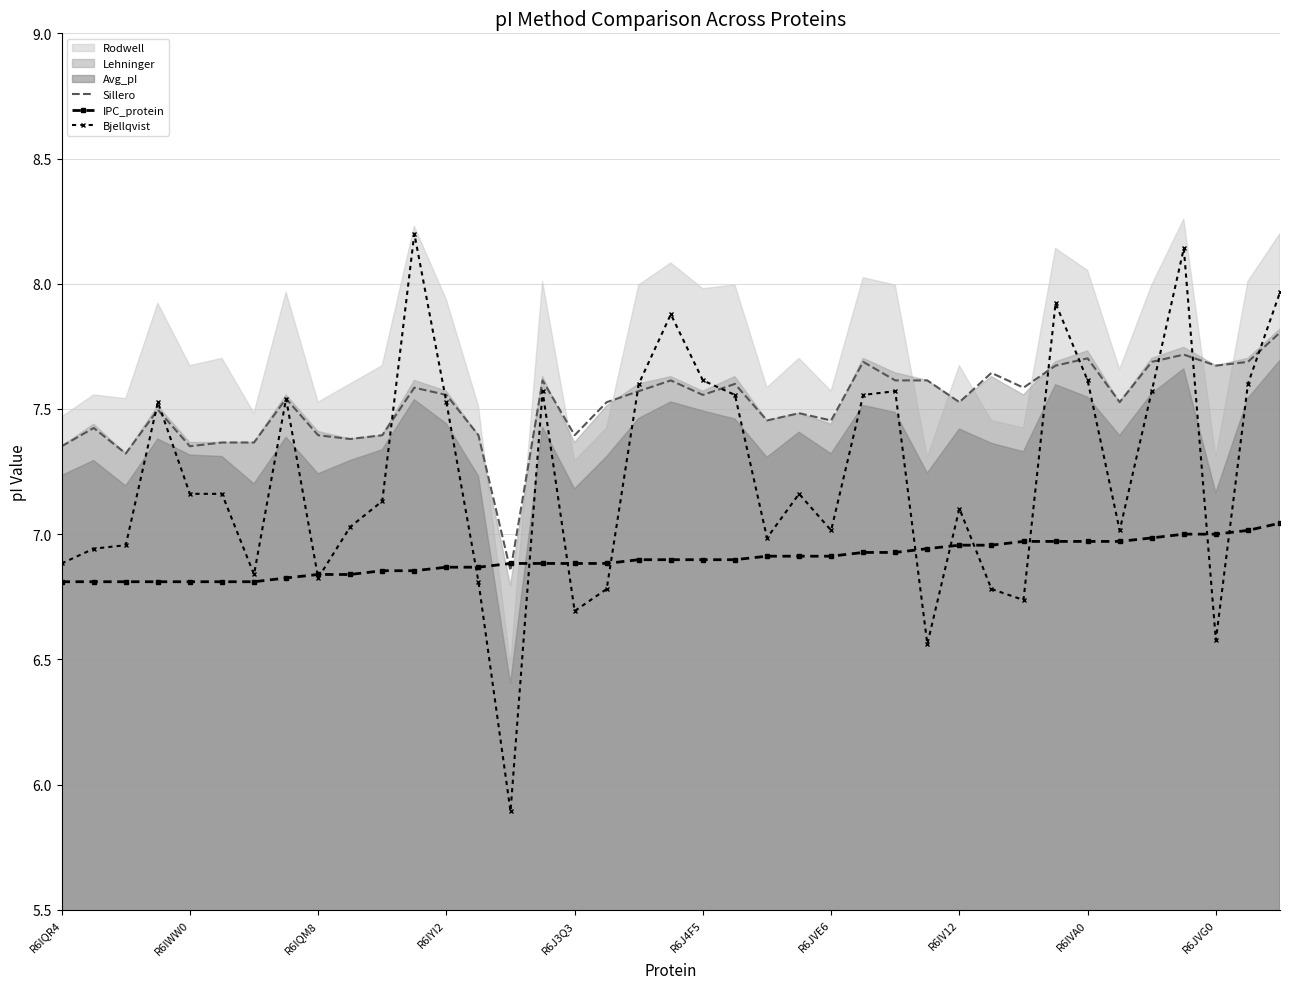

What is the sum of the Sillero values at R6JVG0 and R6IYI2?

15.2